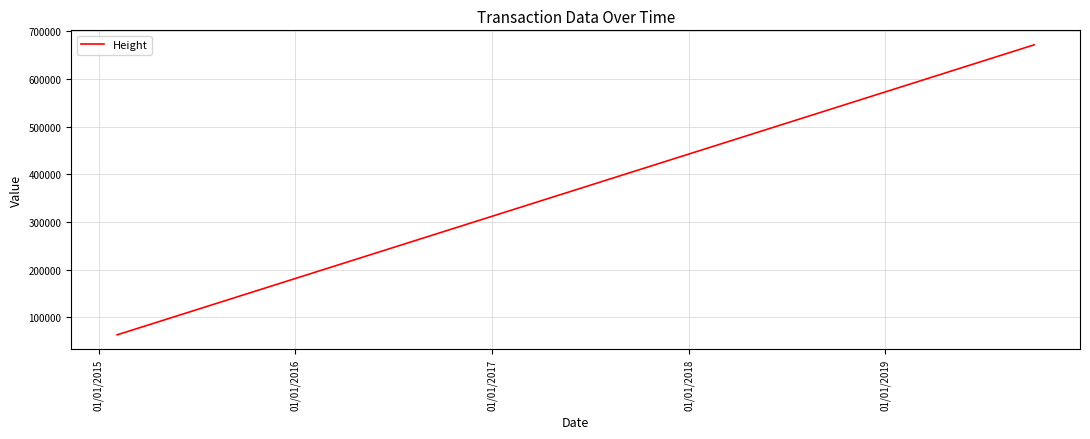

What is the sum of all values?

1231670